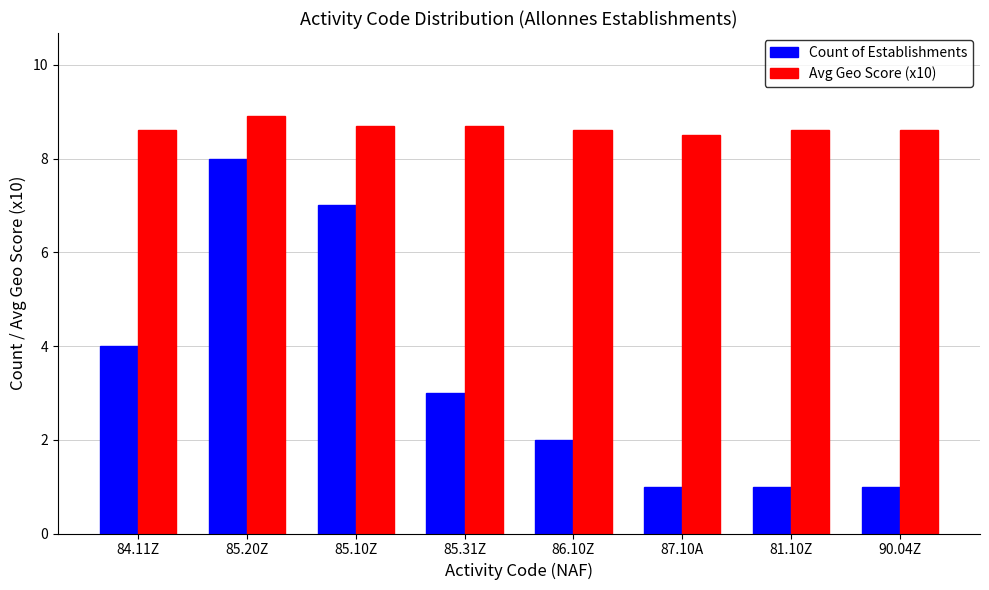

What is the spread (max minus min) of values at 85.31Z?

5.7